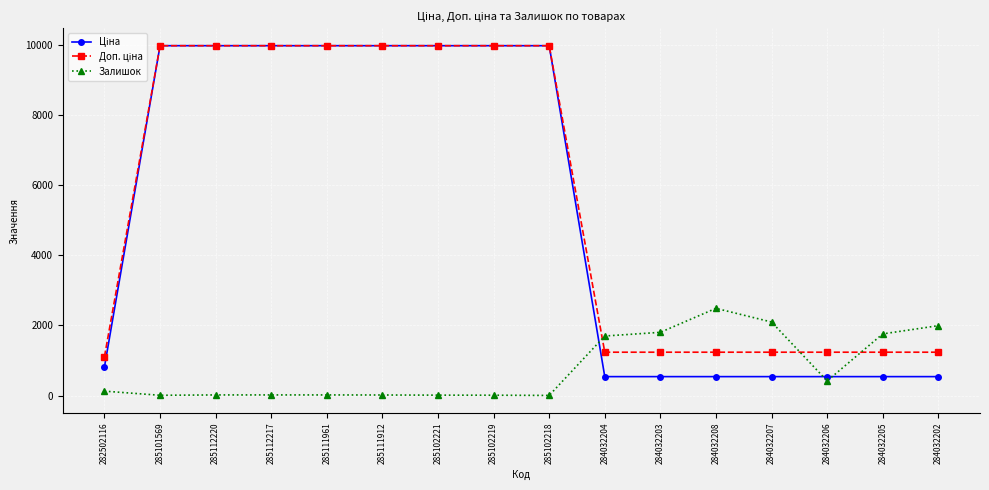

Which category has the highest value in the Залишок series?

284032208